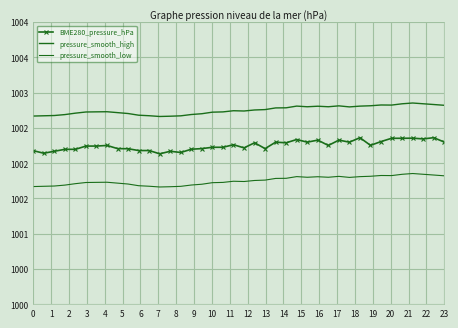

How many pressure_smooth_high values are between 1002 and 1003?

40